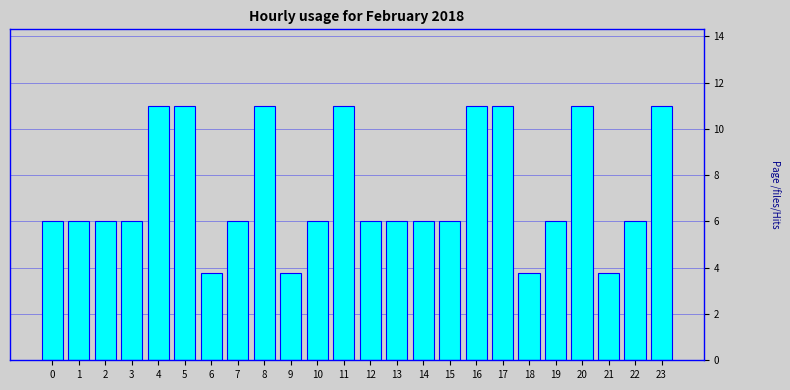

Reading left to right, transcribe all the data shown in this chart.

0=6.0	1=6.0	2=6.0	3=6.0	4=11.0	5=11.0	6=3.8	7=6.0	8=11.0	9=3.8	10=6.0	11=11.0	12=6.0	13=6.0	14=6.0	15=6.0	16=11.0	17=11.0	18=3.8	19=6.0	20=11.0	21=3.8	22=6.0	23=11.0